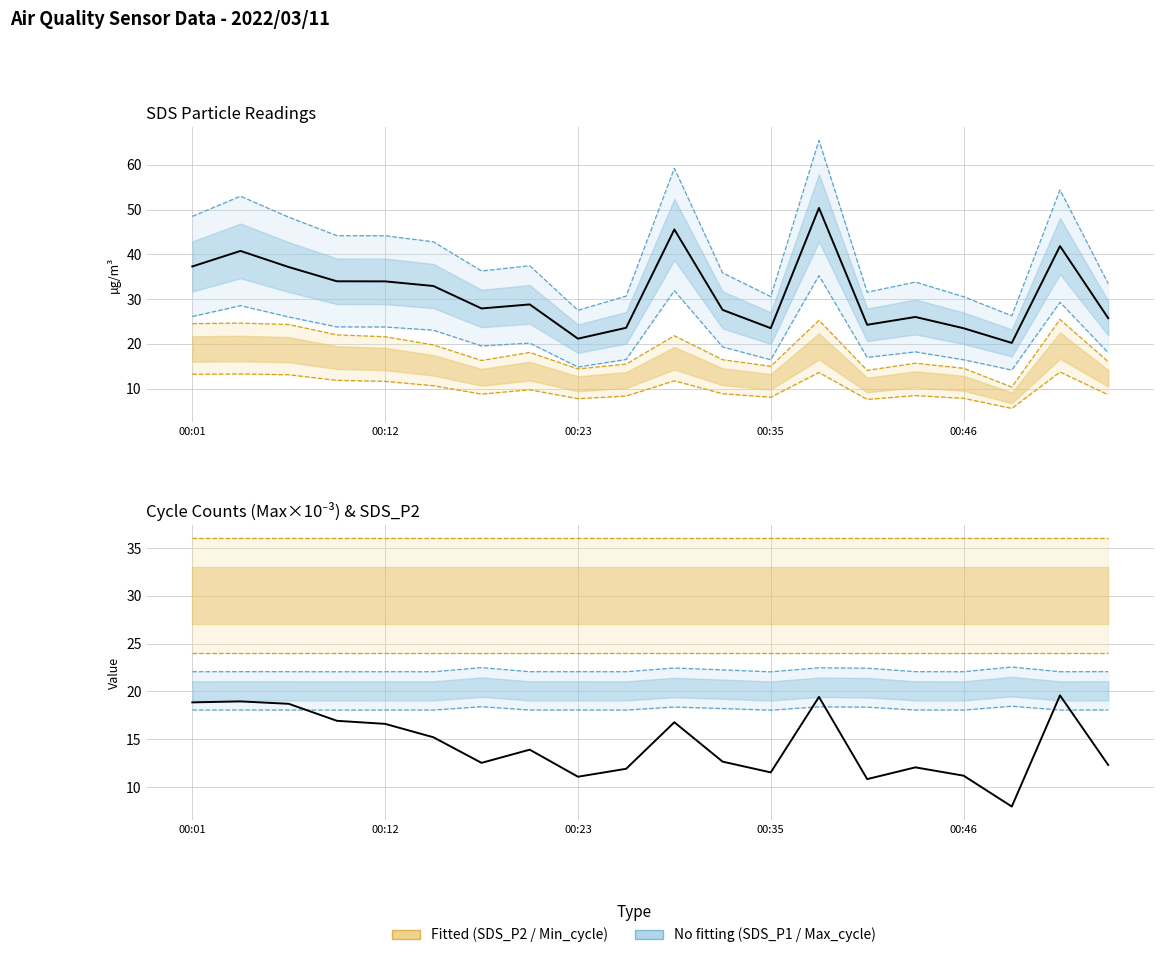

Does the chart display data point markers on the line(s)?

No